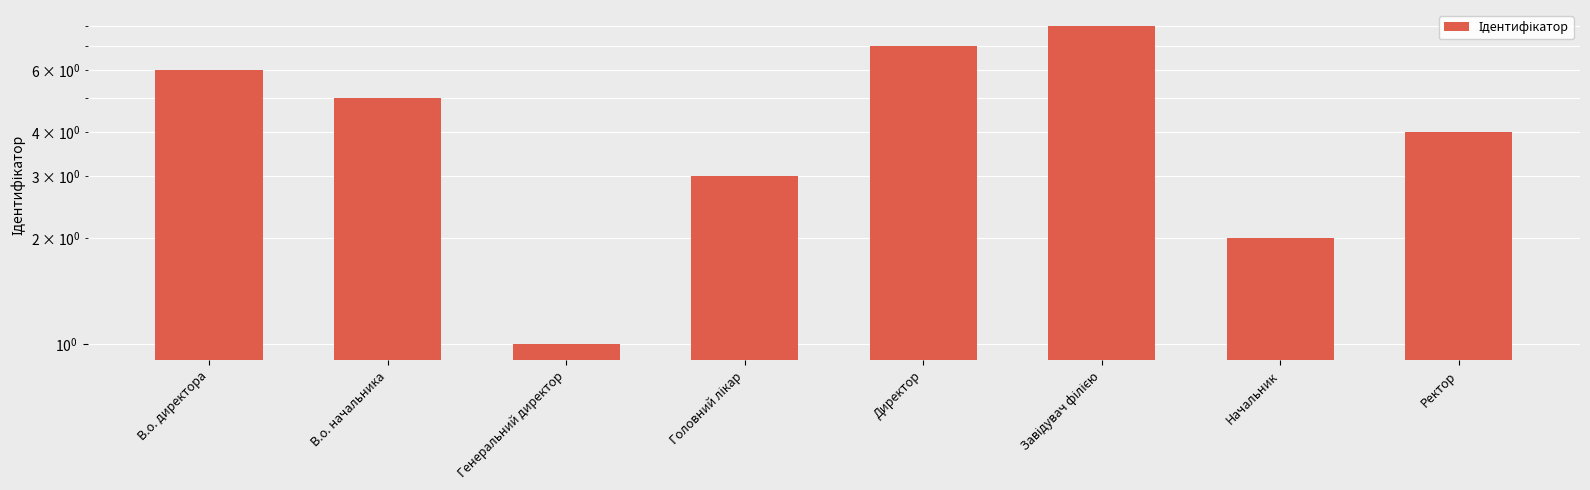

What is the approximate value at В.о. директора?

6